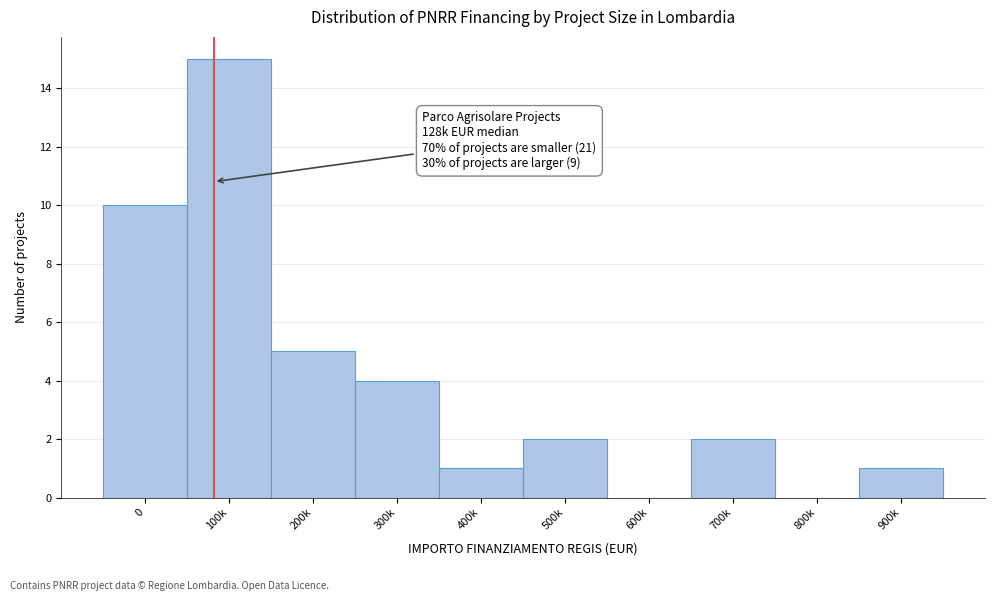

Reading right to left, what are all the values shown in this chart?

900k=1	800k=0	700k=2	600k=0	500k=2	400k=1	300k=4	200k=5	100k=15	0=10